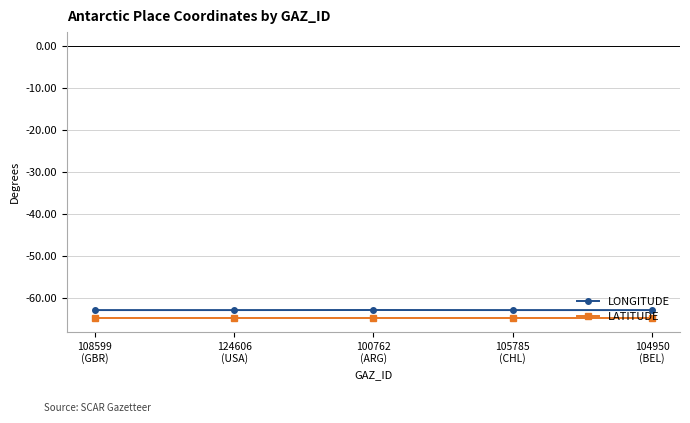

What is the value of the LONGITUDE point at the 2nd from the left?

-62.8